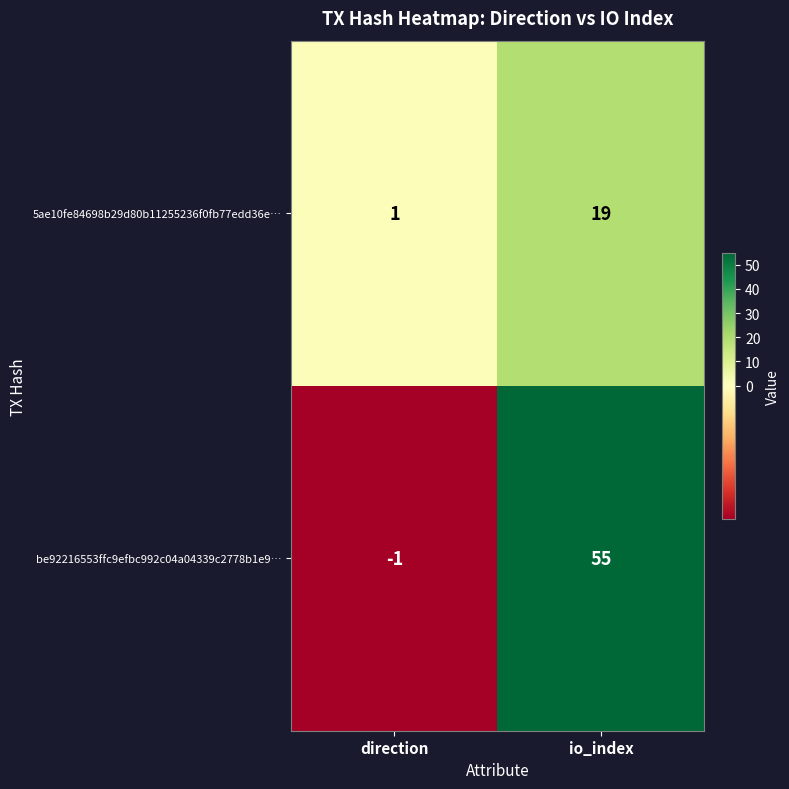

Reading left to right, what are all the values shown in this chart?

5ae10fe84698b29d80b11255236f0fb77edd36e…: 1	19
be92216553ffc9efbc992c04a04339c2778b1e9…: -1	55